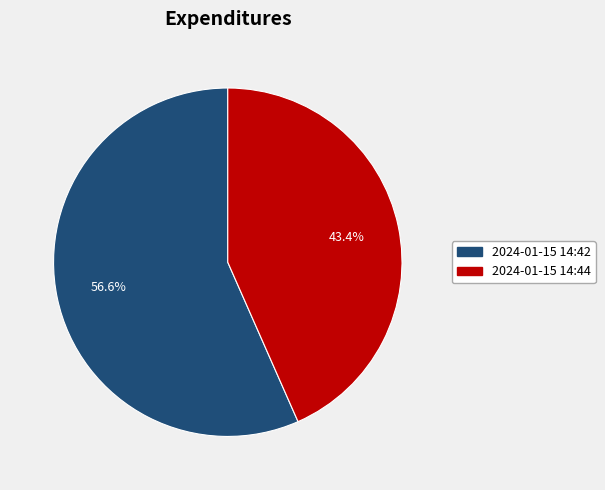

What percentage is NOT represented by 2024-01-15 14:42?

43.4%